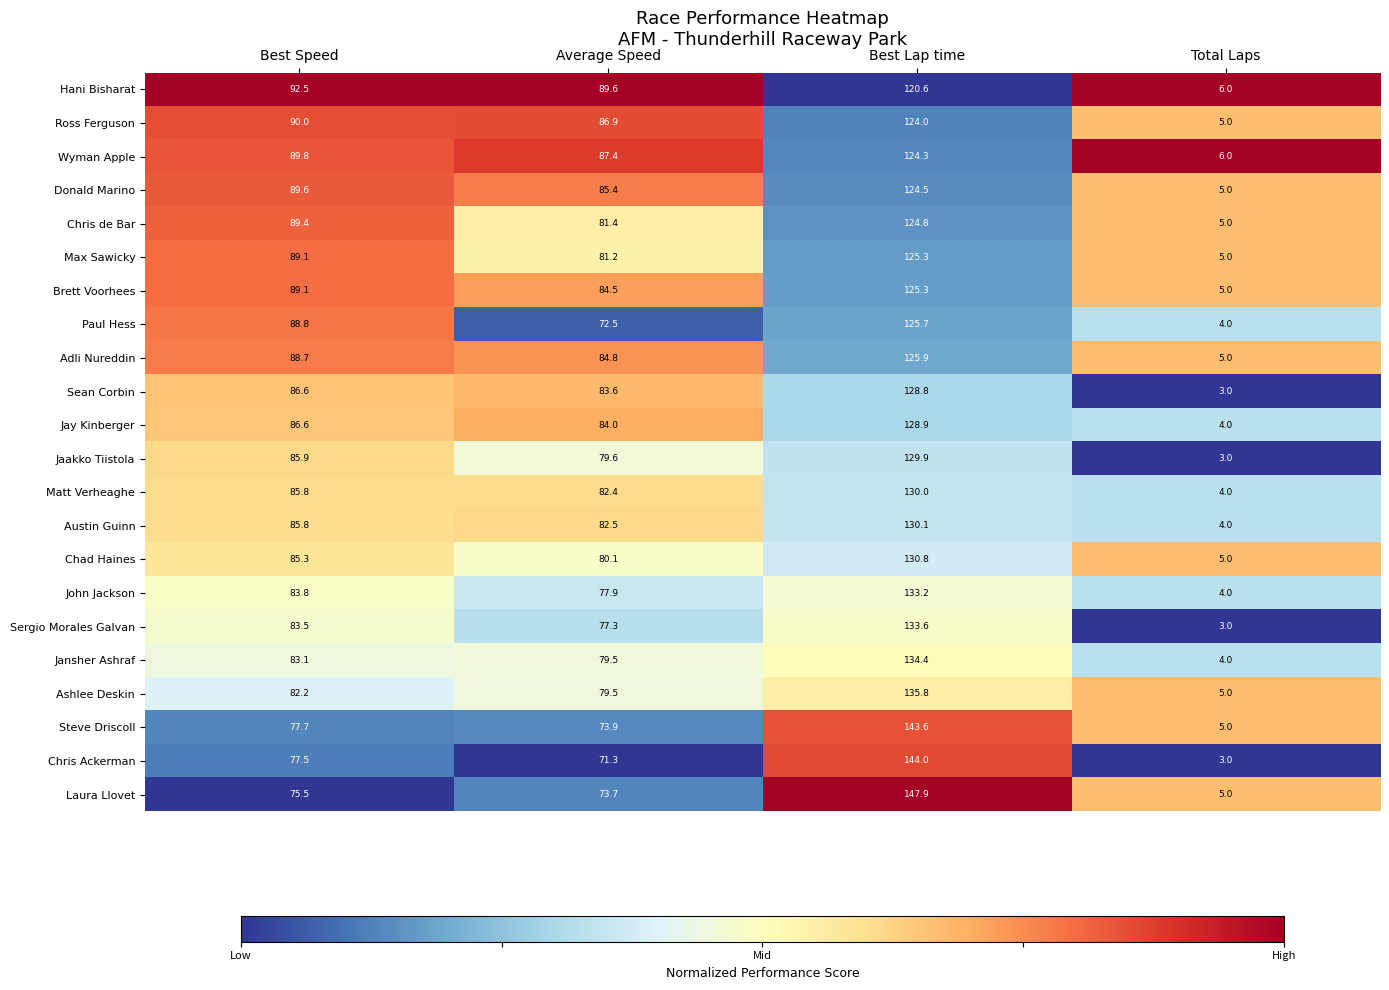

Is the value of Sergio Morales Galvan at Best Speed greater than the value of Adli Nureddin at Total Laps?

Yes